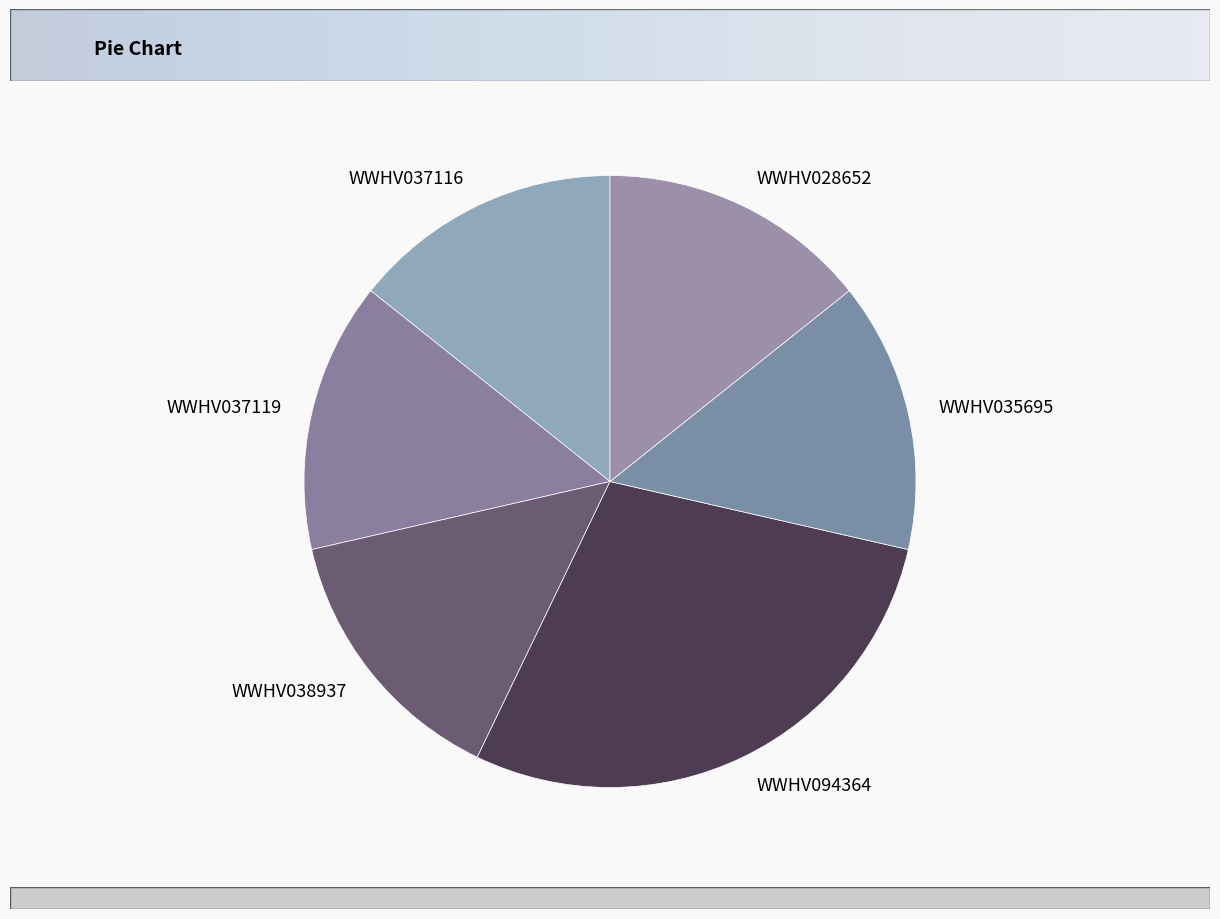

What is the ratio of the value at WWHV037119 to the value at WWHV035695?

1.0